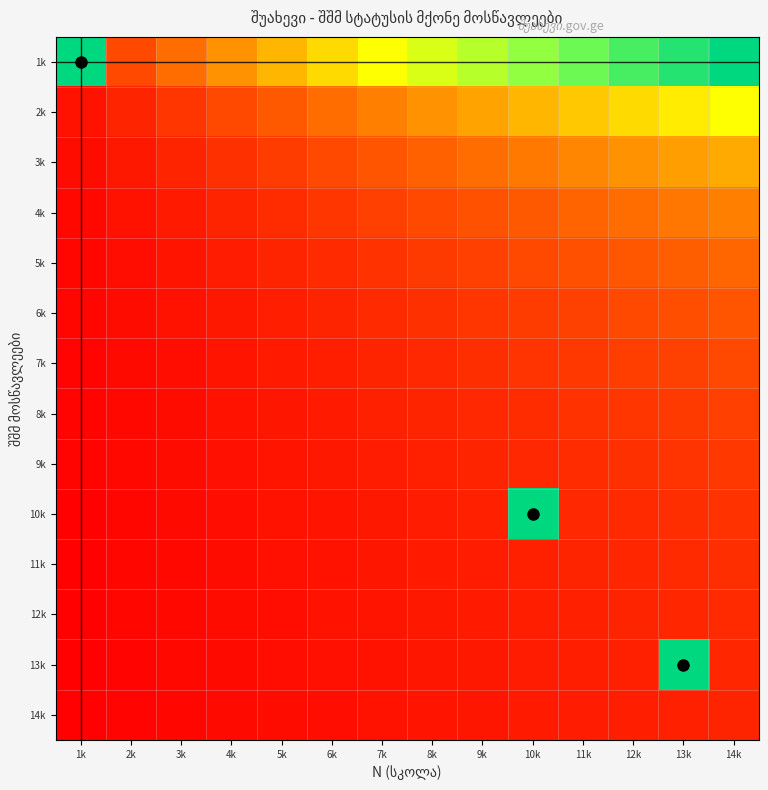

Reading left to right, extract all data points from this chart.

1k: 1k=1.0	2k=0.1	3k=0.2	4k=0.3	5k=0.4	6k=0.4	7k=0.5	8k=0.6	9k=0.6	10k=0.7	11k=0.8	12k=0.9	13k=0.9	14k=1.0
2k: 1k=0.0	2k=0.1	3k=0.1	4k=0.1	5k=0.2	6k=0.2	7k=0.2	8k=0.3	9k=0.3	10k=0.4	11k=0.4	12k=0.4	13k=0.5	14k=0.5
3k: 1k=0.0	2k=0.0	3k=0.1	4k=0.1	5k=0.1	6k=0.1	7k=0.2	8k=0.2	9k=0.2	10k=0.2	11k=0.3	12k=0.3	13k=0.3	14k=0.3
4k: 1k=0.0	2k=0.0	3k=0.1	4k=0.1	5k=0.1	6k=0.1	7k=0.1	8k=0.1	9k=0.2	10k=0.2	11k=0.2	12k=0.2	13k=0.2	14k=0.2
5k: 1k=0.0	2k=0.0	3k=0.0	4k=0.1	5k=0.1	6k=0.1	7k=0.1	8k=0.1	9k=0.1	10k=0.1	11k=0.2	12k=0.2	13k=0.2	14k=0.2
6k: 1k=0.0	2k=0.0	3k=0.0	4k=0.0	5k=0.1	6k=0.1	7k=0.1	8k=0.1	9k=0.1	10k=0.1	11k=0.1	12k=0.1	13k=0.2	14k=0.2
7k: 1k=0.0	2k=0.0	3k=0.0	4k=0.0	5k=0.1	6k=0.1	7k=0.1	8k=0.1	9k=0.1	10k=0.1	11k=0.1	12k=0.1	13k=0.1	14k=0.1
8k: 1k=0.0	2k=0.0	3k=0.0	4k=0.0	5k=0.0	6k=0.1	7k=0.1	8k=0.1	9k=0.1	10k=0.1	11k=0.1	12k=0.1	13k=0.1	14k=0.1
9k: 1k=0.0	2k=0.0	3k=0.0	4k=0.0	5k=0.0	6k=0.0	7k=0.1	8k=0.1	9k=0.1	10k=0.1	11k=0.1	12k=0.1	13k=0.1	14k=0.1
10k: 1k=0.0	2k=0.0	3k=0.0	4k=0.0	5k=0.0	6k=0.0	7k=0.0	8k=0.1	9k=0.1	10k=1.0	11k=0.1	12k=0.1	13k=0.1	14k=0.1
11k: 1k=0.0	2k=0.0	3k=0.0	4k=0.0	5k=0.0	6k=0.0	7k=0.0	8k=0.1	9k=0.1	10k=0.1	11k=0.1	12k=0.1	13k=0.1	14k=0.1
12k: 1k=0.0	2k=0.0	3k=0.0	4k=0.0	5k=0.0	6k=0.0	7k=0.0	8k=0.0	9k=0.1	10k=0.1	11k=0.1	12k=0.1	13k=0.1	14k=0.1
13k: 1k=0.0	2k=0.0	3k=0.0	4k=0.0	5k=0.0	6k=0.0	7k=0.0	8k=0.0	9k=0.0	10k=0.1	11k=0.1	12k=0.1	13k=1.0	14k=0.1
14k: 1k=0.0	2k=0.0	3k=0.0	4k=0.0	5k=0.0	6k=0.0	7k=0.0	8k=0.0	9k=0.0	10k=0.1	11k=0.1	12k=0.1	13k=0.1	14k=0.1